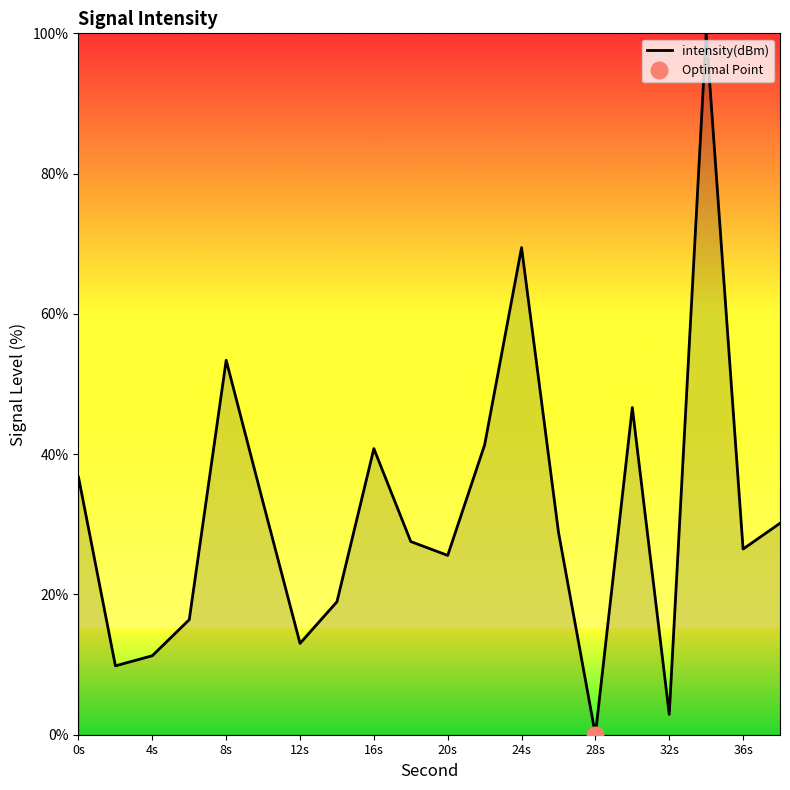

The intensity(dBm) series shows 11.3 at 4s. True or false?

True